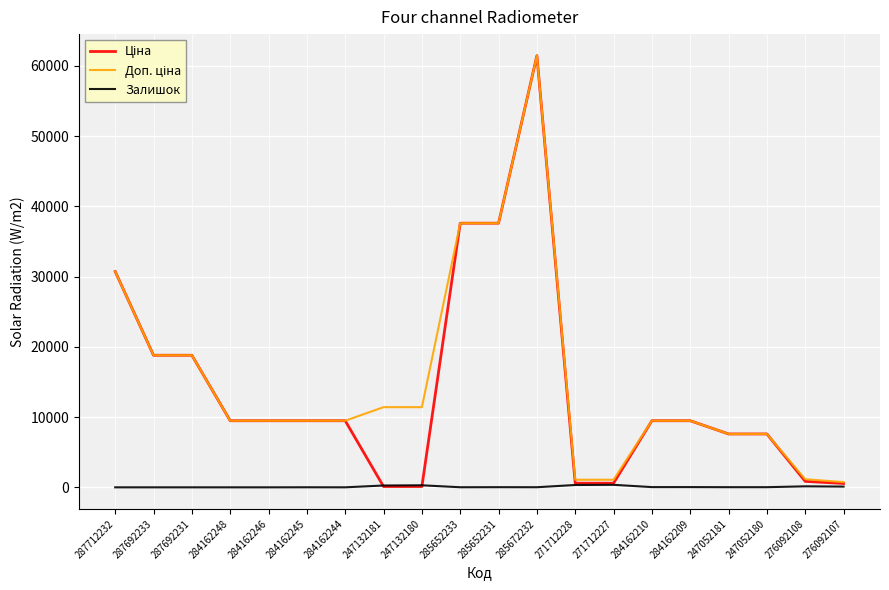

Is this an area chart (filled region under the line)?

No